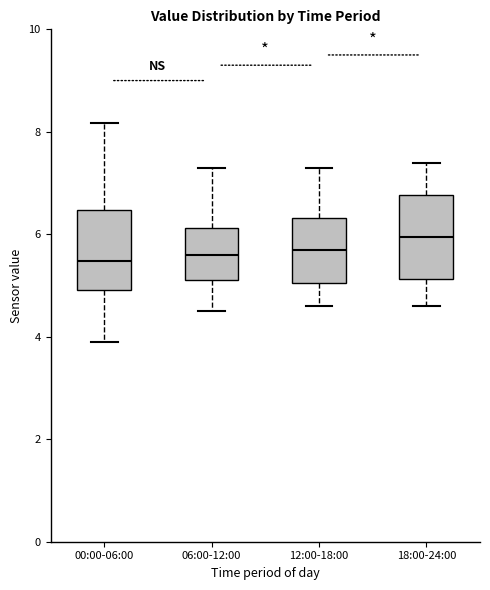

Reading left to right, transcribe this box plot: for each box, give where its median line is, the range the box spans, and where its two whiskers end, as read against the y-axis. The values are not printed on the chart, so give them approximately, as read against the axis.

00:00-06:00: median 5.4, box 5.0 to 6.4, whiskers 4.0 to 8.2
06:00-12:00: median 5.6, box 5.2 to 6.2, whiskers 4.6 to 7.4
12:00-18:00: median 5.8, box 5.0 to 6.4, whiskers 4.6 to 7.4
18:00-24:00: median 6.0, box 5.2 to 6.8, whiskers 4.6 to 7.4